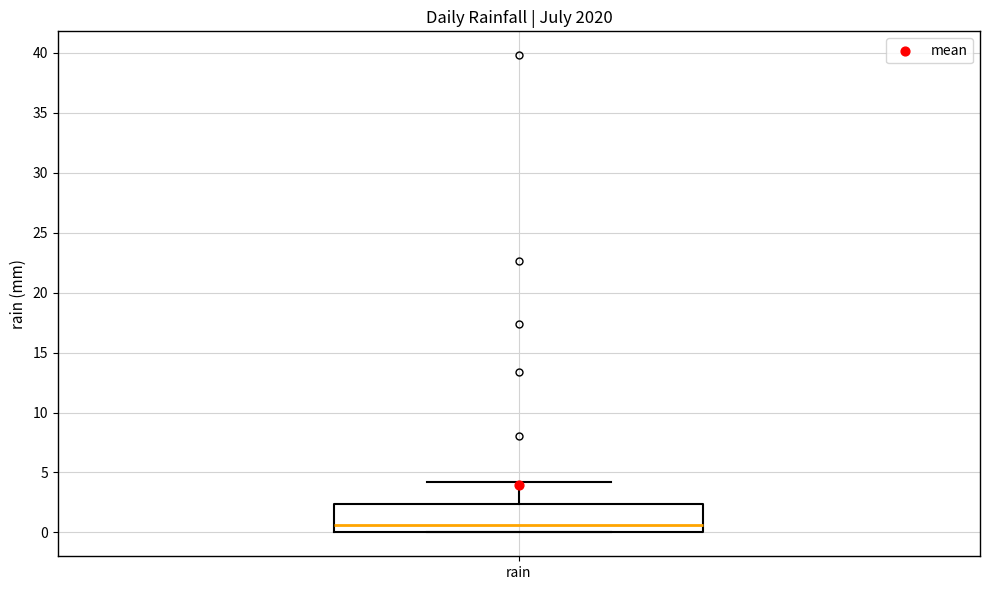

Read this box plot against the y-axis: the position of the median line, the range covered by the box, and the ends of both whiskers. The values are not printed on the chart, so give them approximately, as read against the axis.

median 0.5, box 0.0 to 2.5, whiskers 0.0 to 4.0